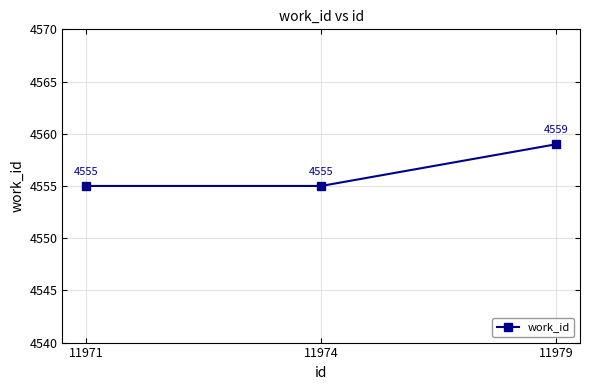

How many series are shown in this chart?

1